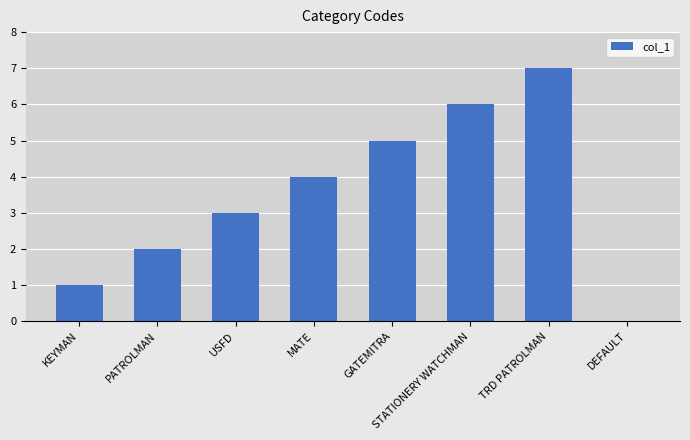

Reading right to left, list all the values displayed in this chart.

0	7	6	5	4	3	2	1